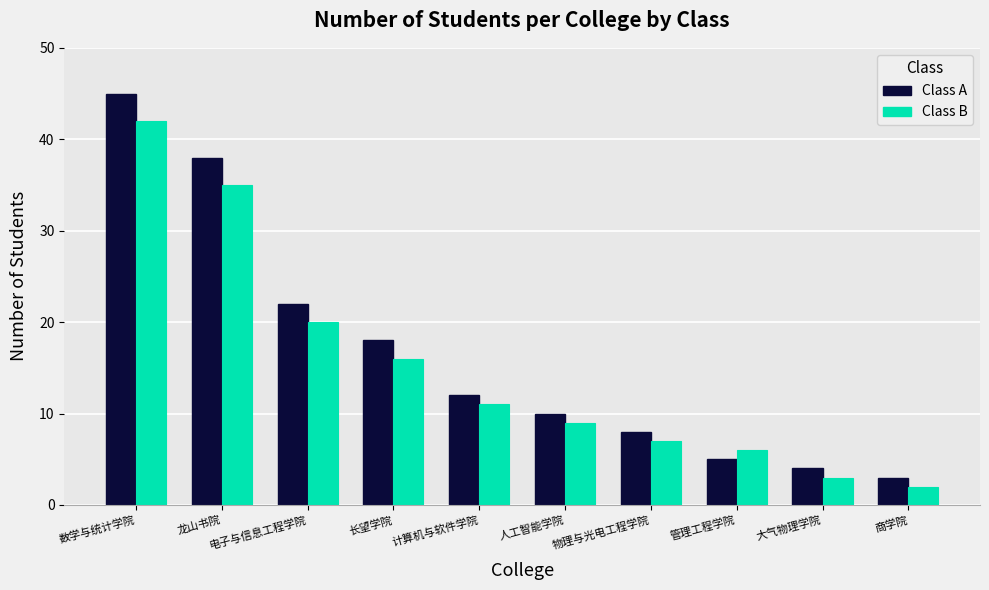

How many categories are shown in the chart?

10